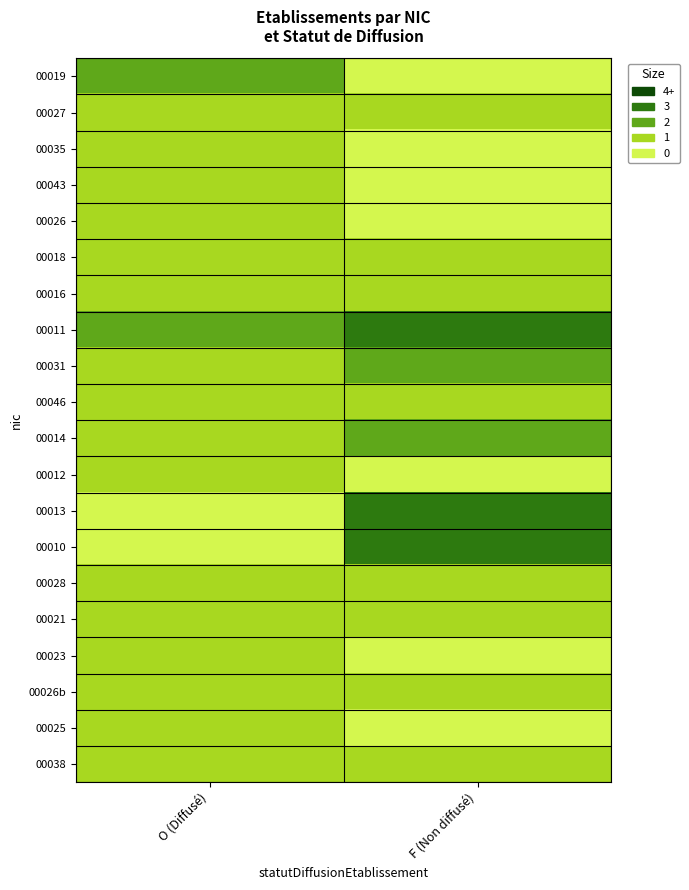

At which category does the chart reach its peak across all series?

F (Non diffusé)